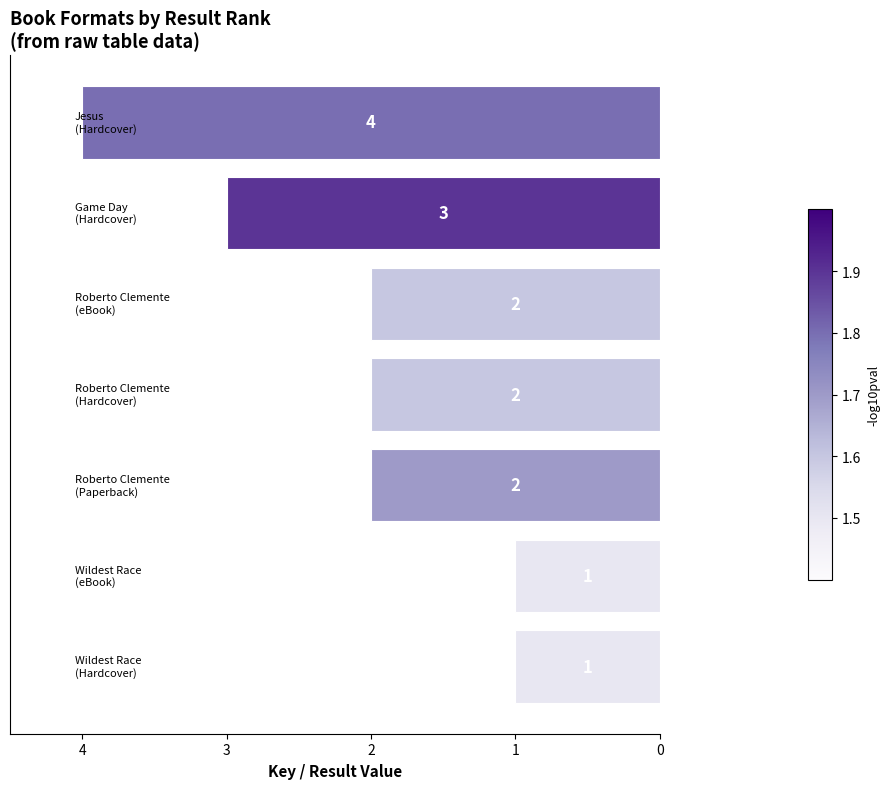

How many categories are shown in the chart?

7